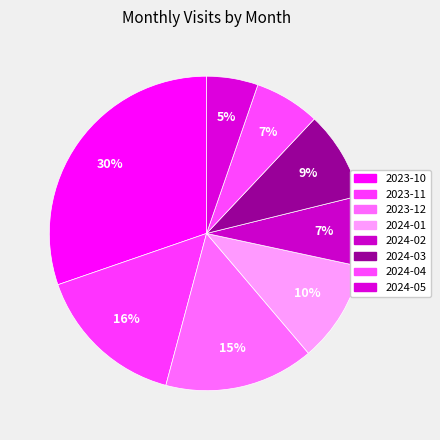

Is 2024-03 the majority of the pie?

No